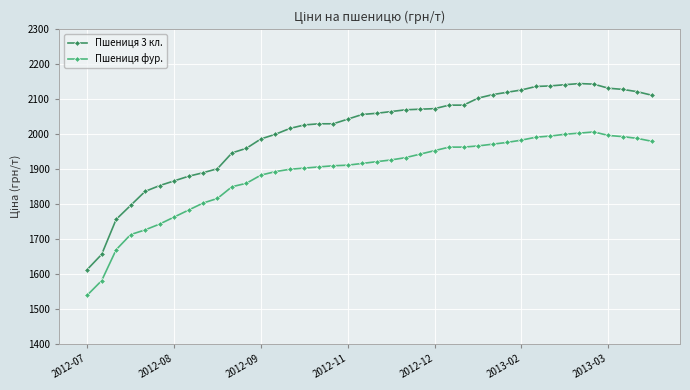

What is the value of the Пшениця 3 кл. point at the 36th from the left?

2143.3